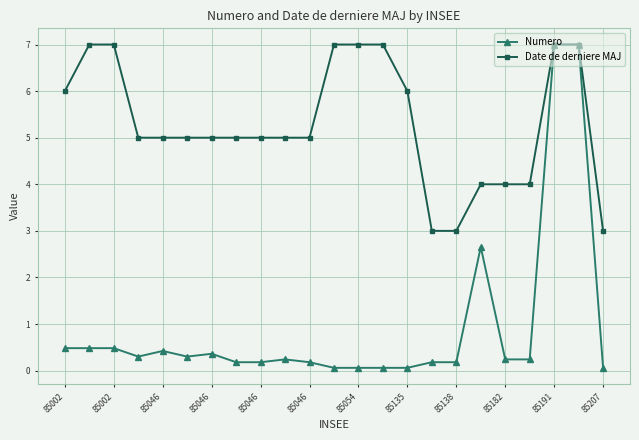

What is the value of the Numero point at the 1st from the left?

0.5